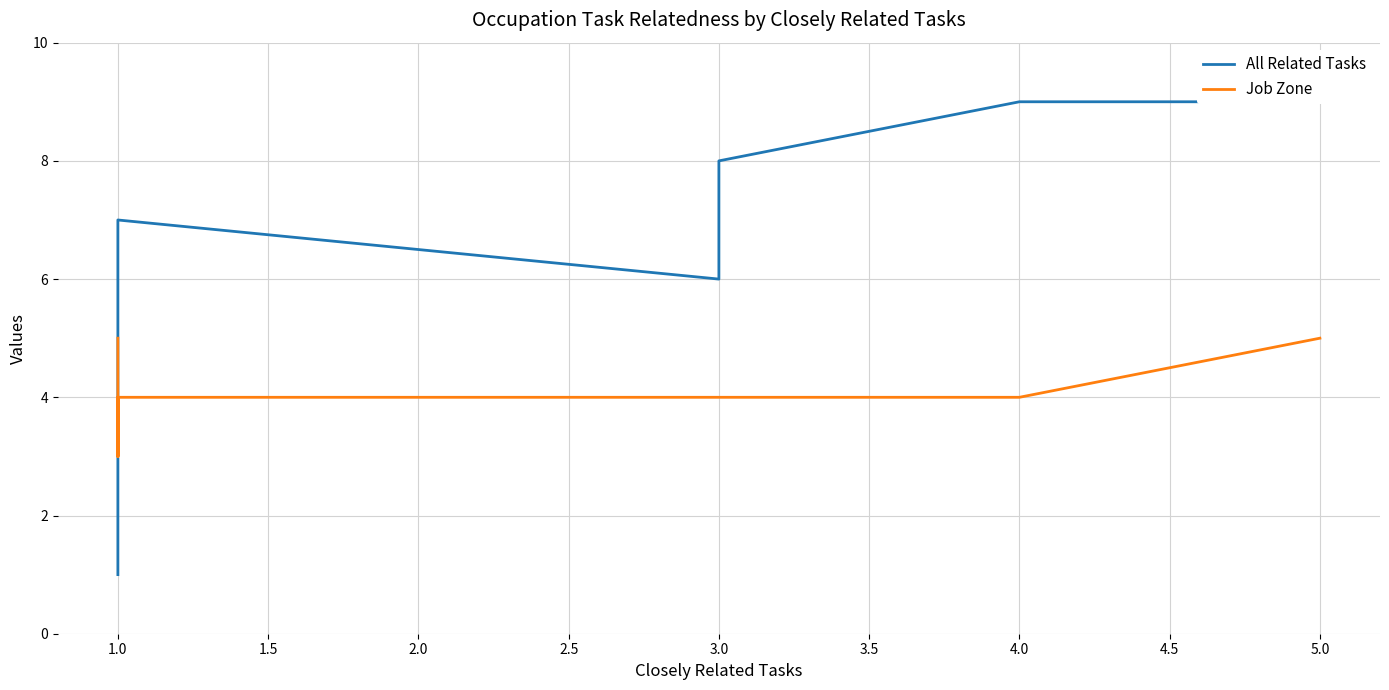

What is the average value of the Job Zone series?

4